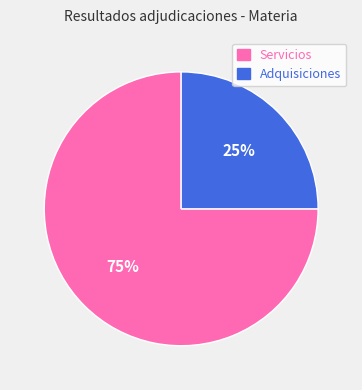

Rank the categories by value from highest to lowest.

Servicios, Adquisiciones